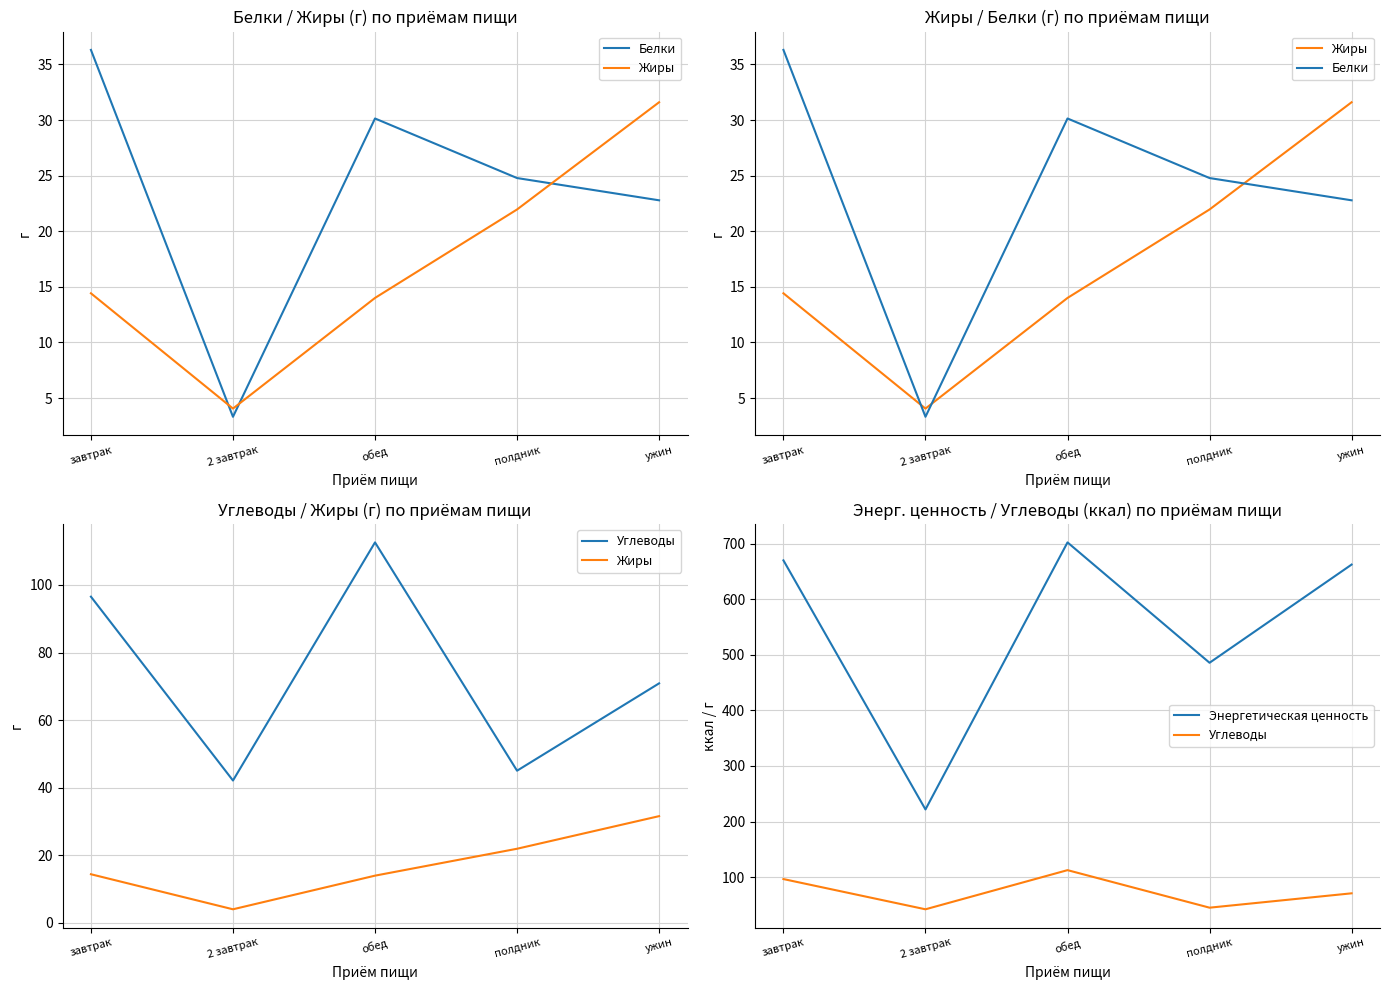

The value of Углеводы at полдник is 25.1. True or false?

False